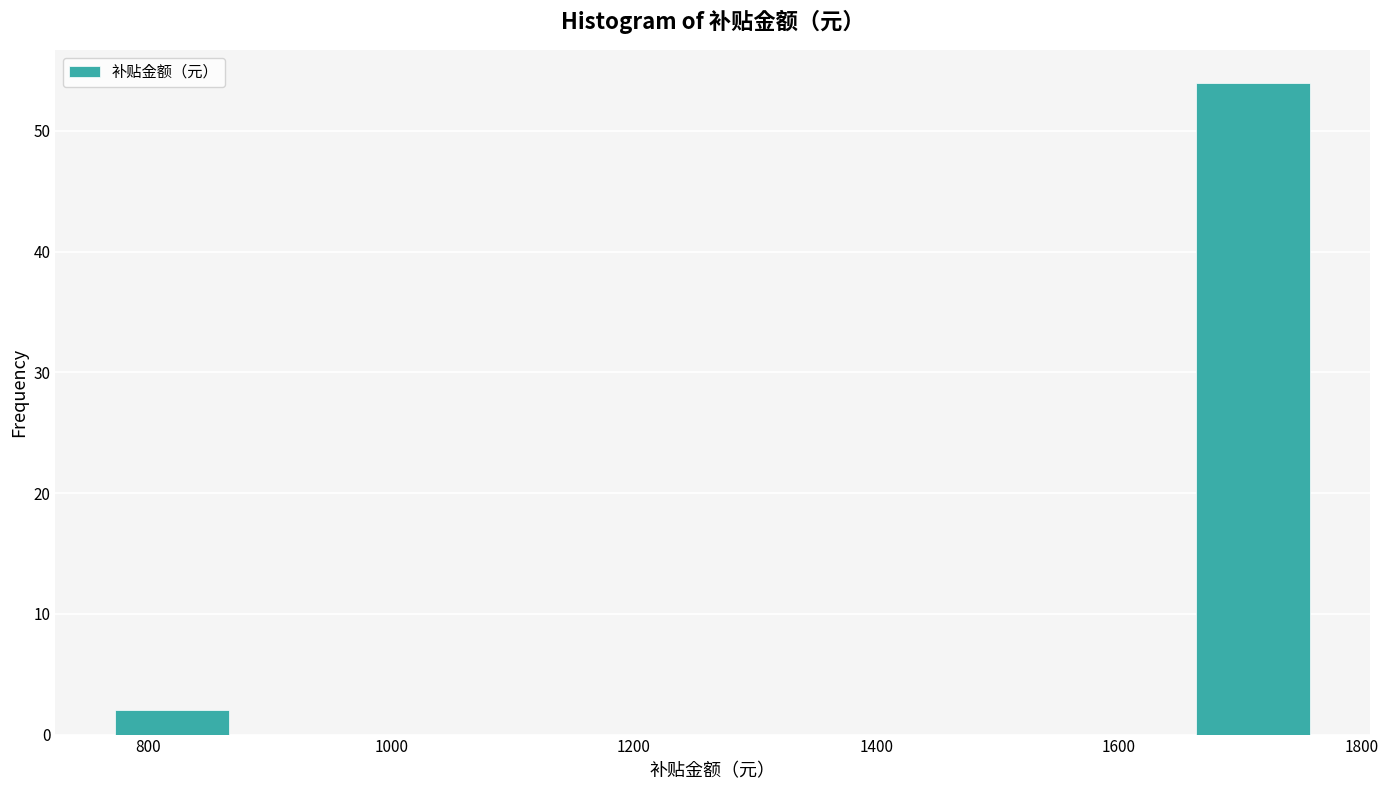

Reading left to right, transcribe this chart: for each bar, give the range it covers on the x-axis and its height. Neither the bar edges nor the heights are printed on the chart, so give them approximately, as read against the axes.

780 to 860: 2
860 to 960: 0
960 to 1060: 0
1060 to 1160: 0
1160 to 1260: 0
1260 to 1360: 0
1360 to 1460: 0
1460 to 1560: 0
1560 to 1660: 0
1660 to 1760: 54